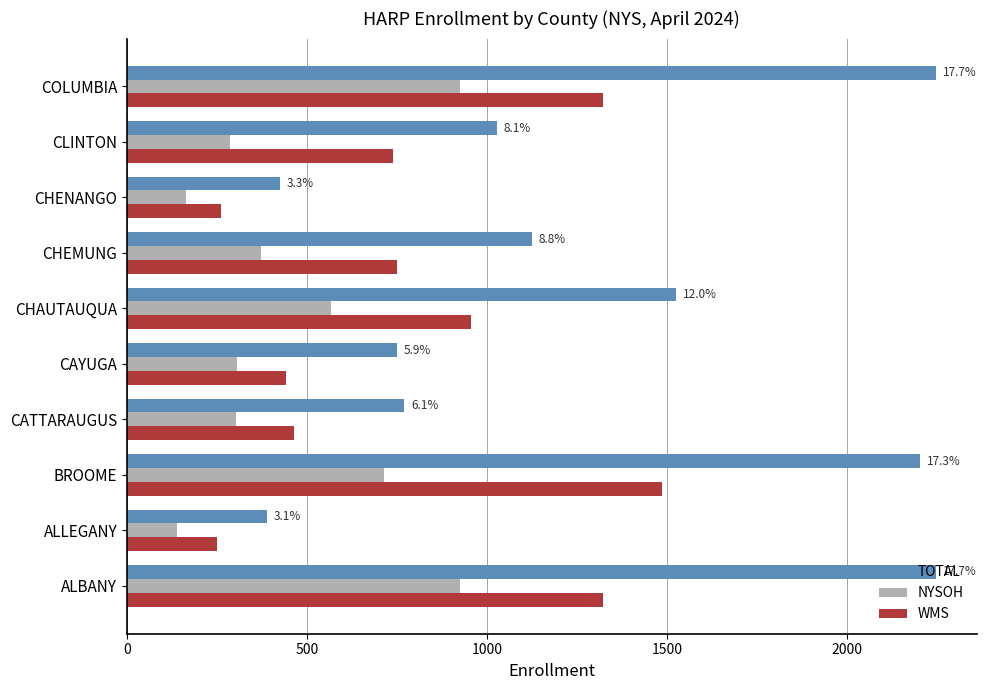

How many values in the NYSOH series are below 373?

5